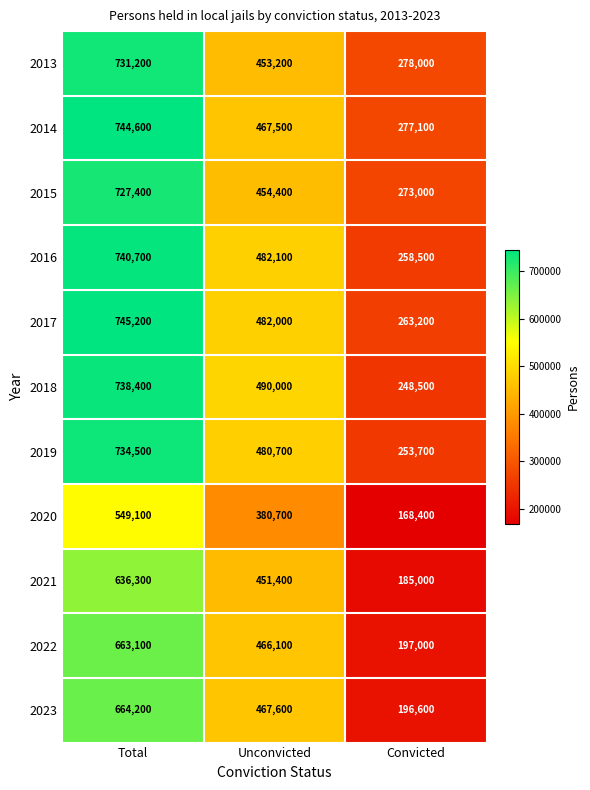

What is the difference between the maximum and minimum values in the 2022 series?

466100